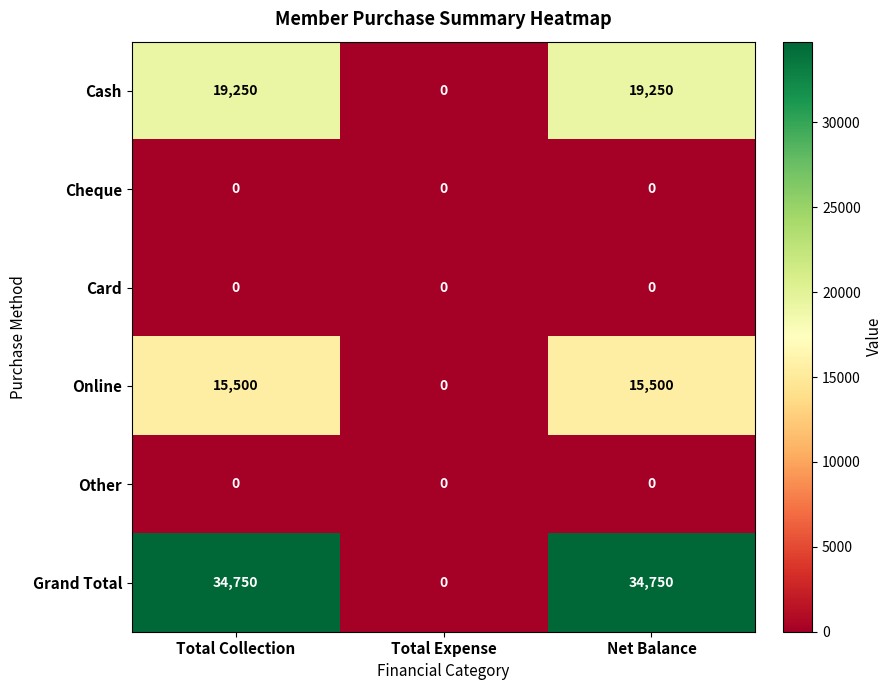

Which series has the widest spread of values?

Grand Total